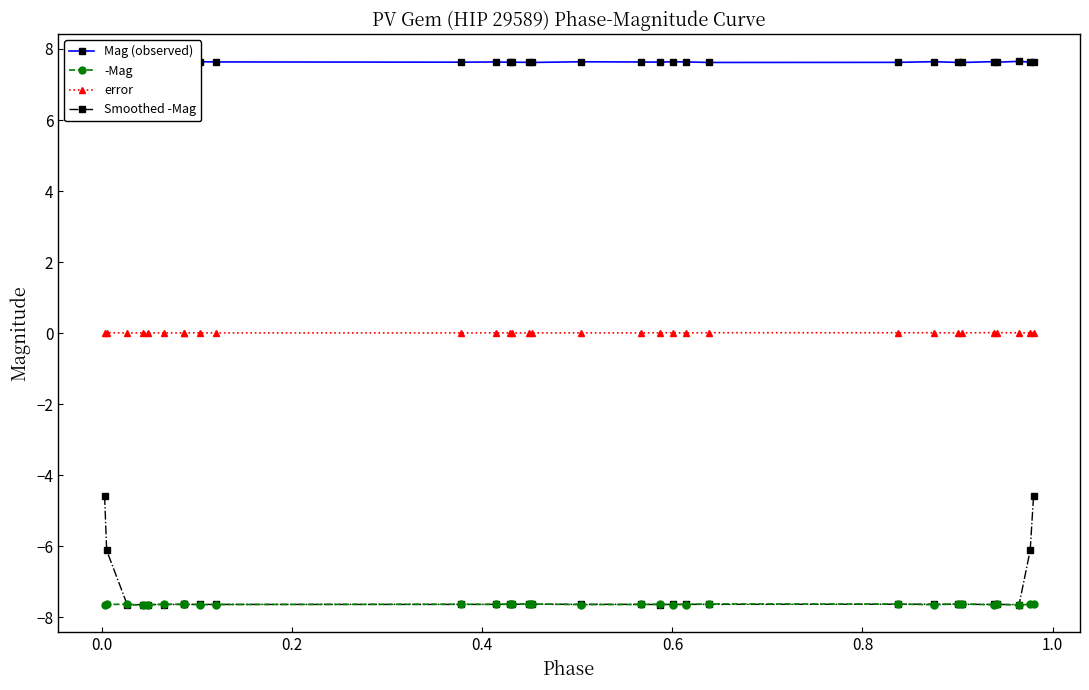

True or false: Mag (observed) and Smoothed -Mag intersect in this chart.

False